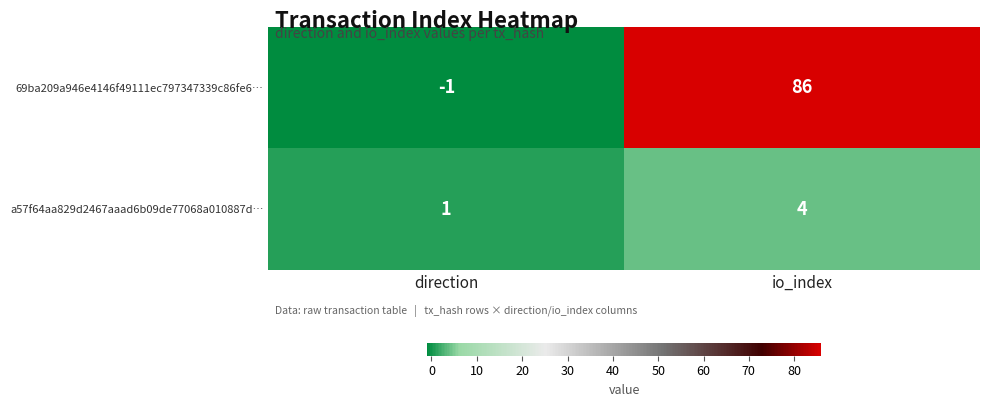

At how many categories does at least one series exceed 78?

1